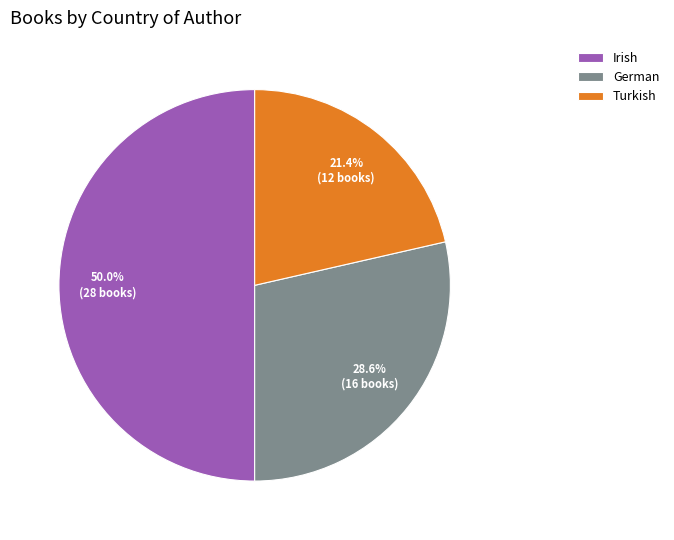

The German slice represents 21% of the pie. True or false?

False